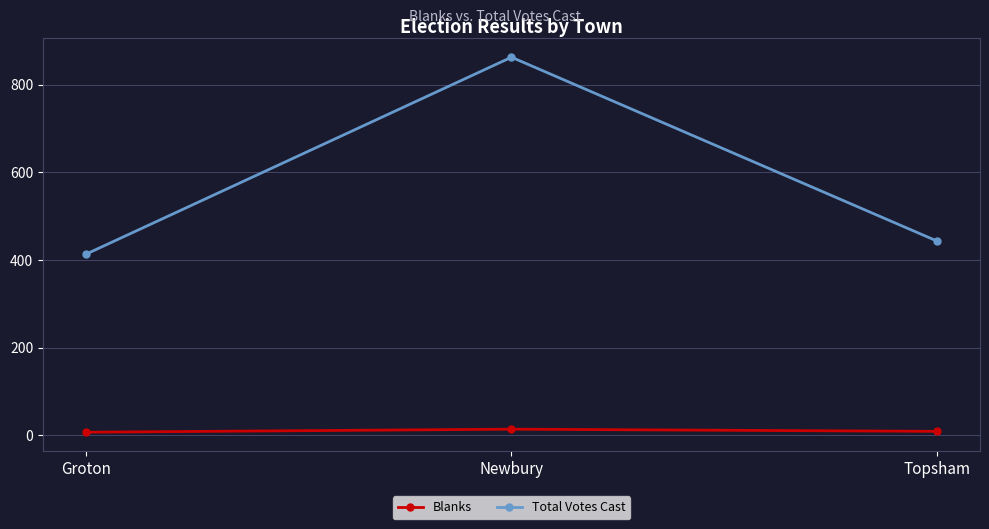

What is the value of the Blanks point at the 3rd from the left?

9